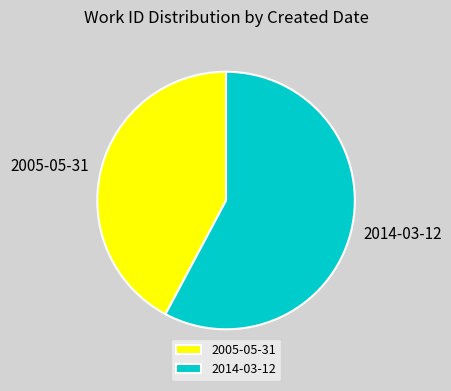

What is the largest slice in the pie chart?

2014-03-12